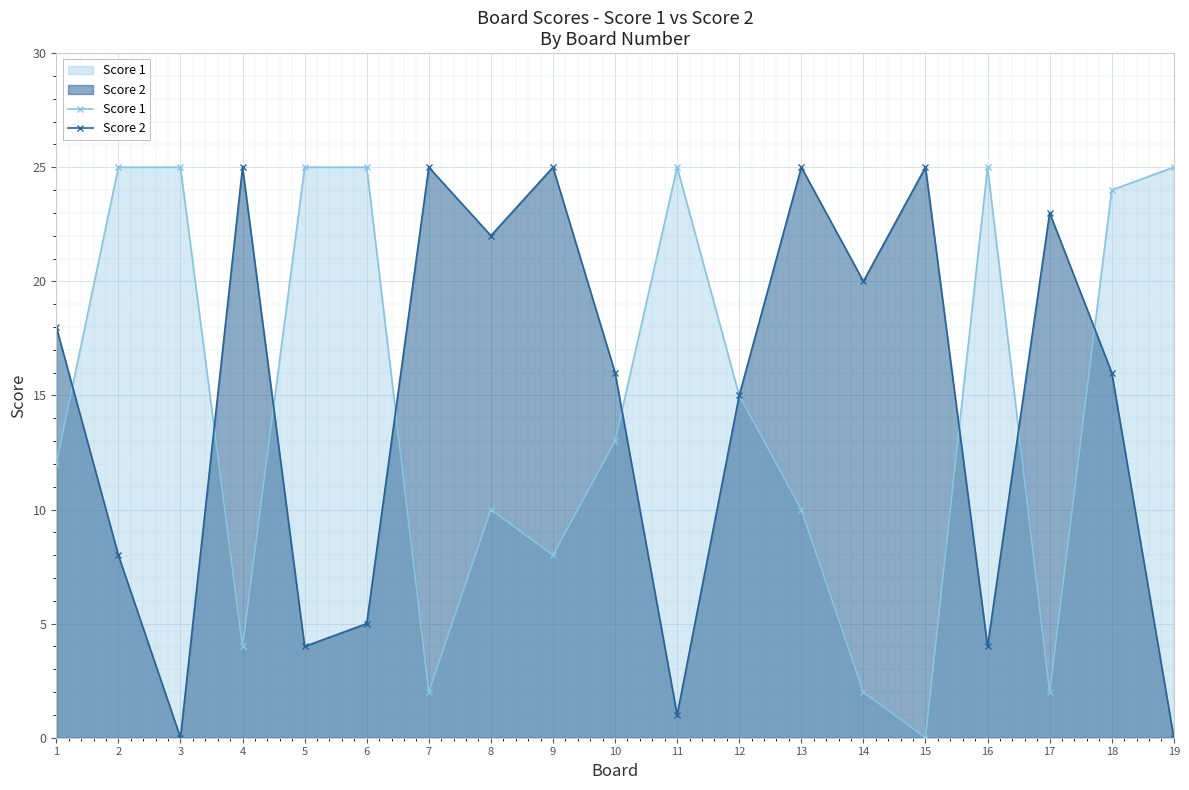

What is the sum of all Score 1 values?

277